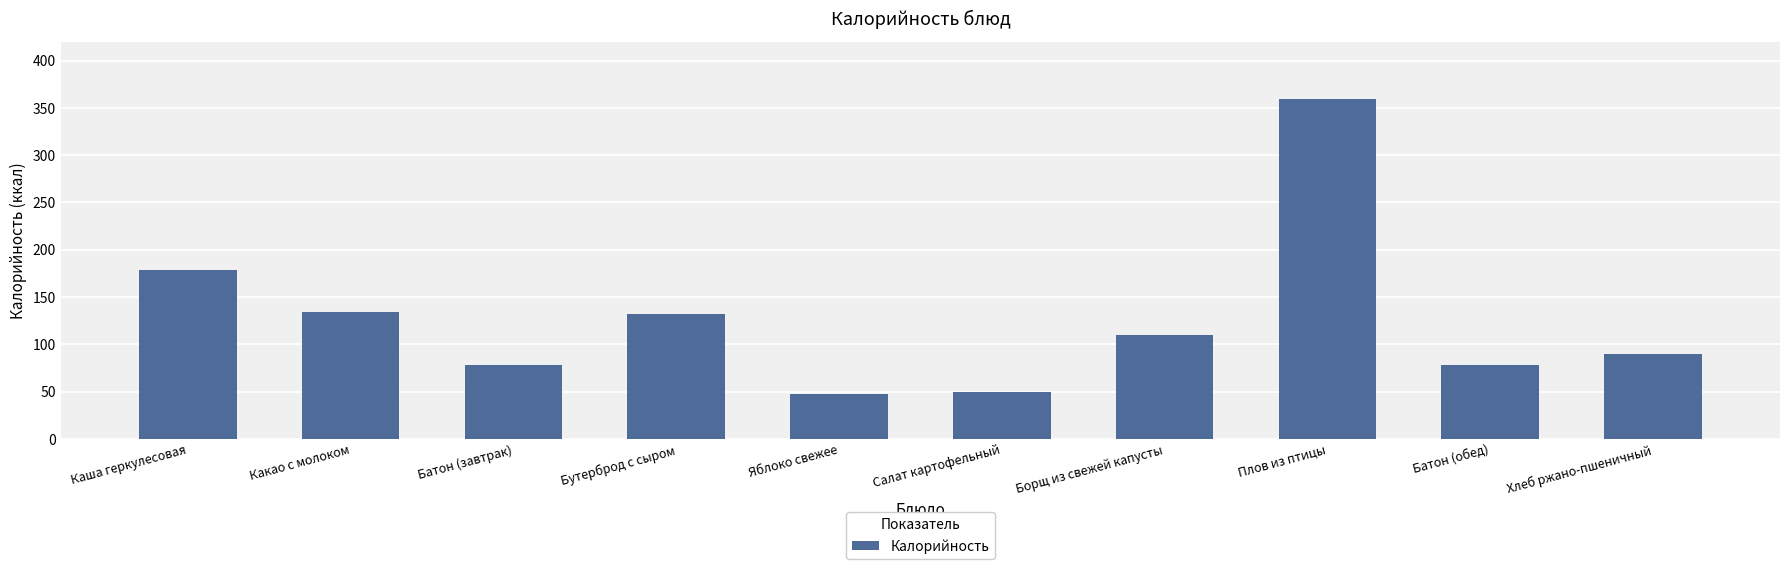

What is the label of the 6th bar from the left?

Салат картофельный